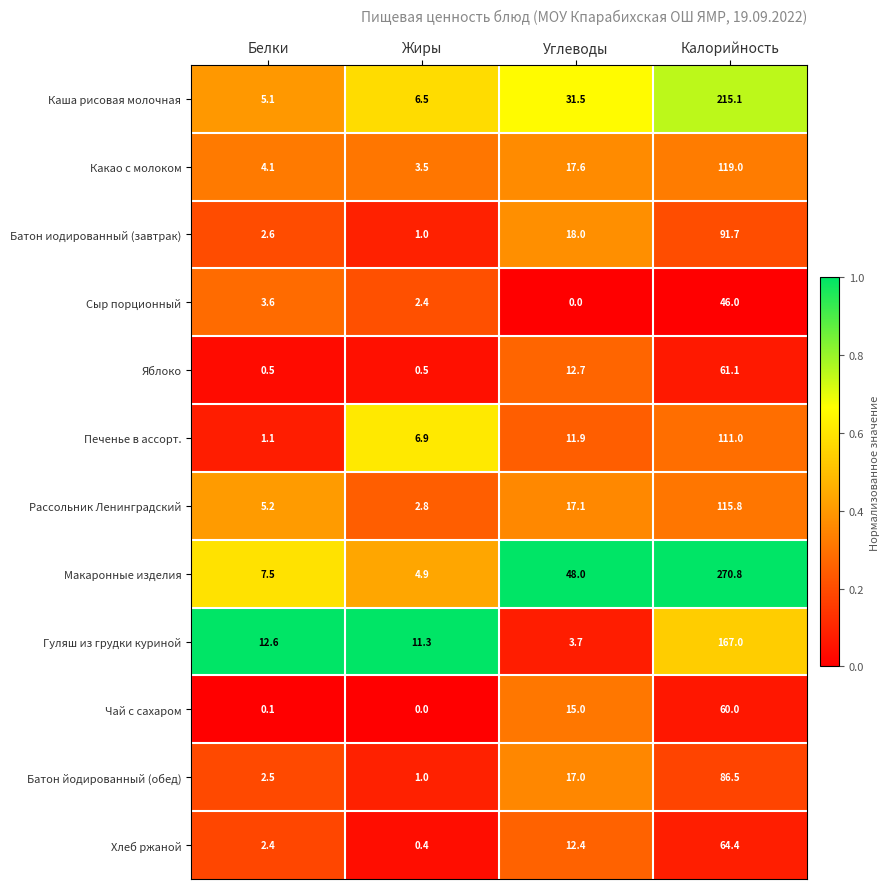

The Рассольник Ленинградский series shows 4.0 at Жиры. True or false?

False